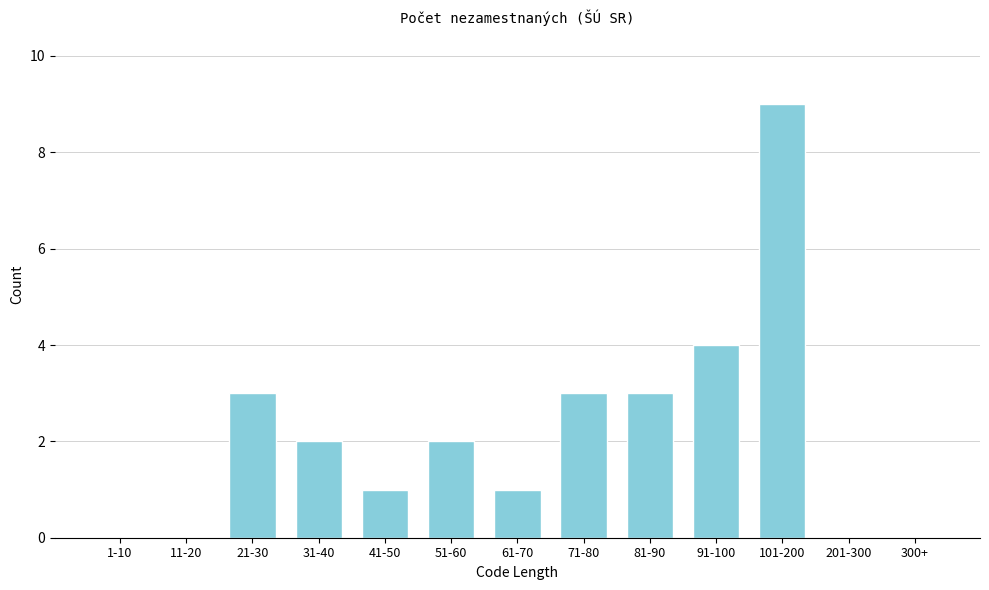

Reading left to right, list all the values displayed in this chart.

1-10=0	11-20=0	21-30=3	31-40=2	41-50=1	51-60=2	61-70=1	71-80=3	81-90=3	91-100=4	101-200=9	201-300=0	300+=0